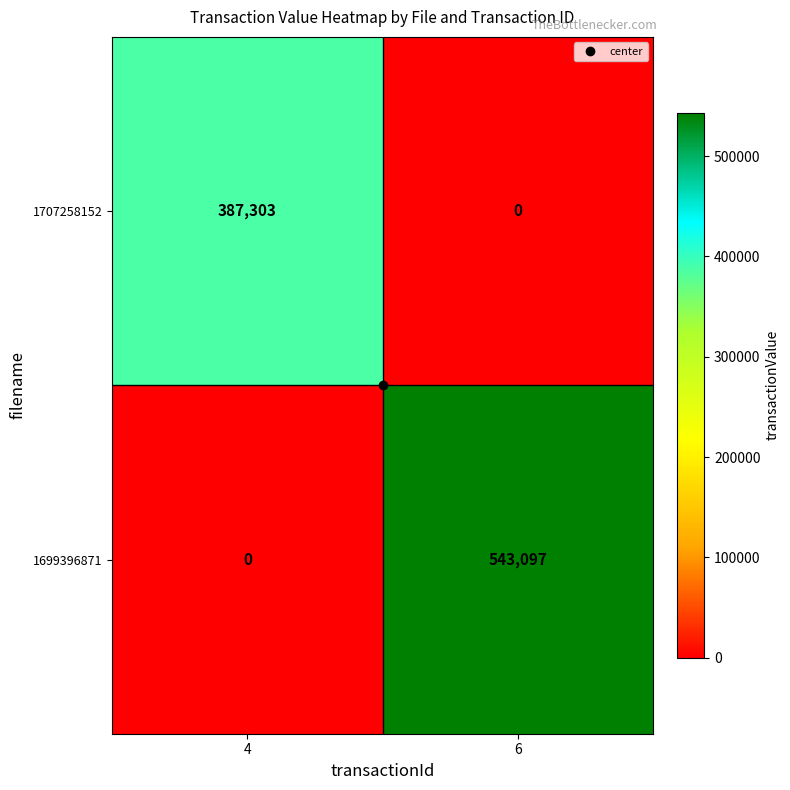

Which series changed the most between 4 and 6?

1699396871